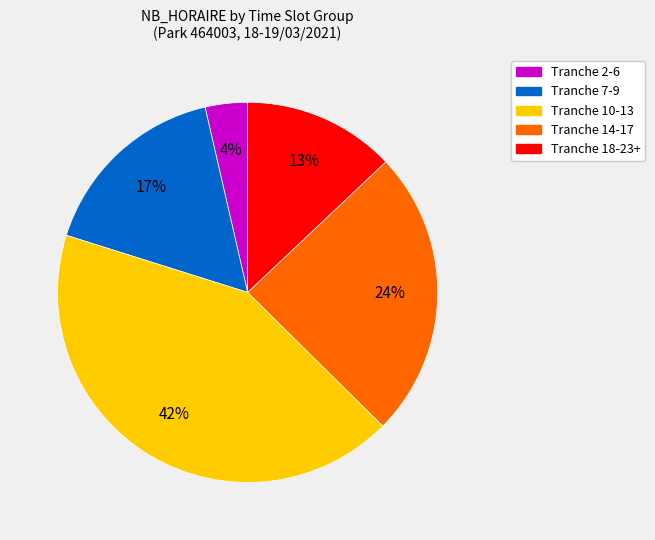

Count the number of slices in the pie.

5